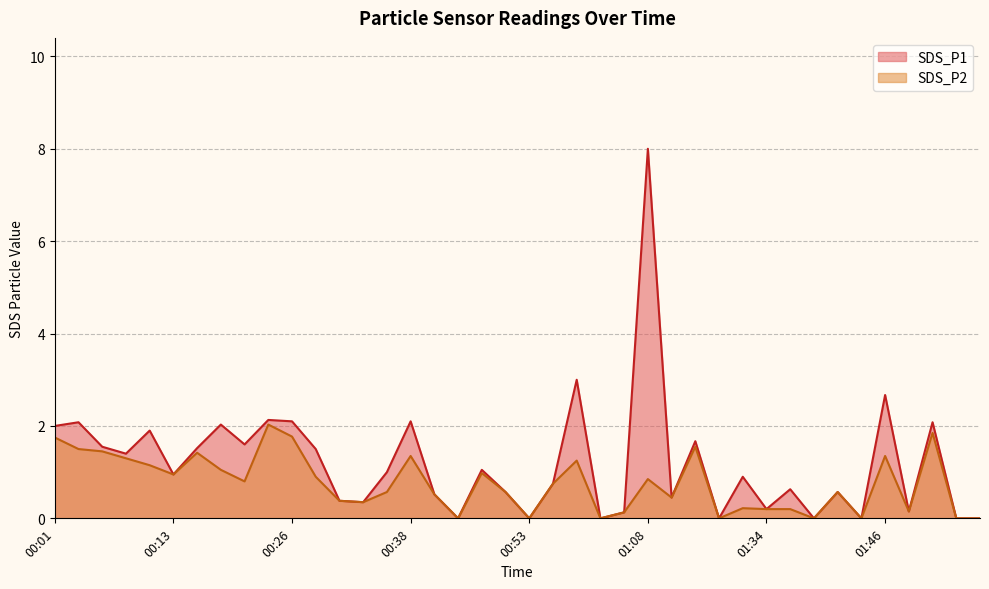

At how many categories does at least one series exceed 2?

9